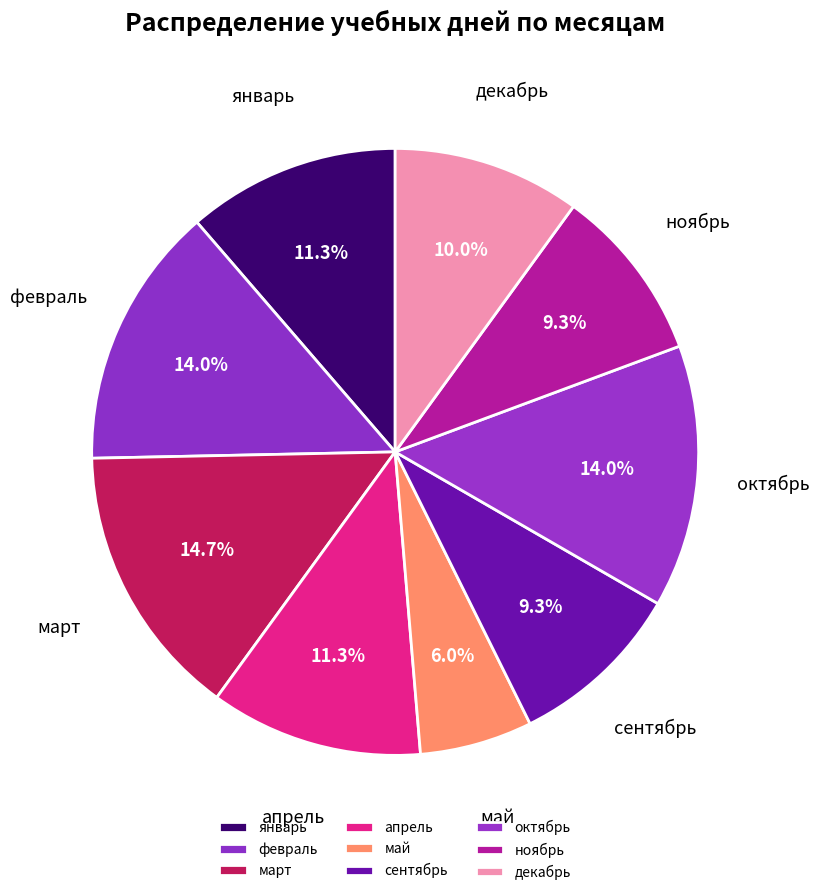

Does сентябрь account for over 50% of the chart?

No